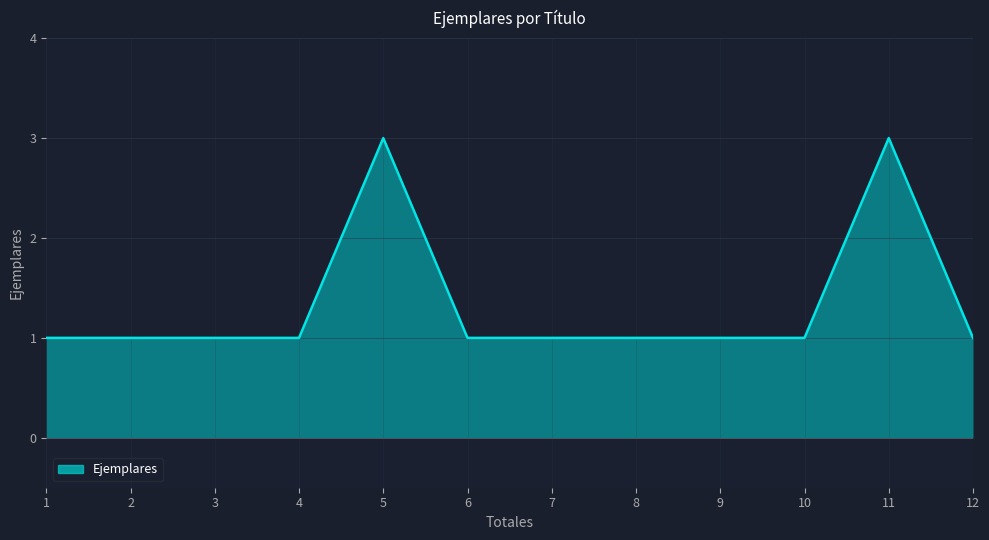

What is the change in value from 3 to 5?

+2